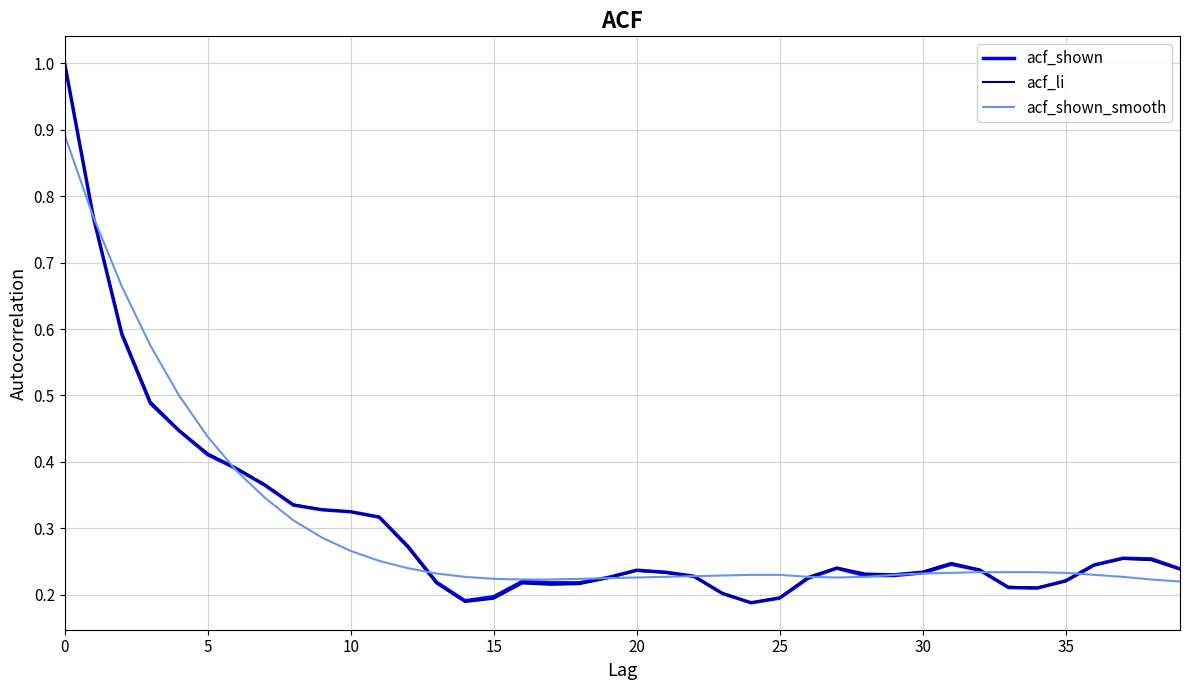

List the series in order of their overall mean, highest first.

acf_li, acf_shown, acf_shown_smooth